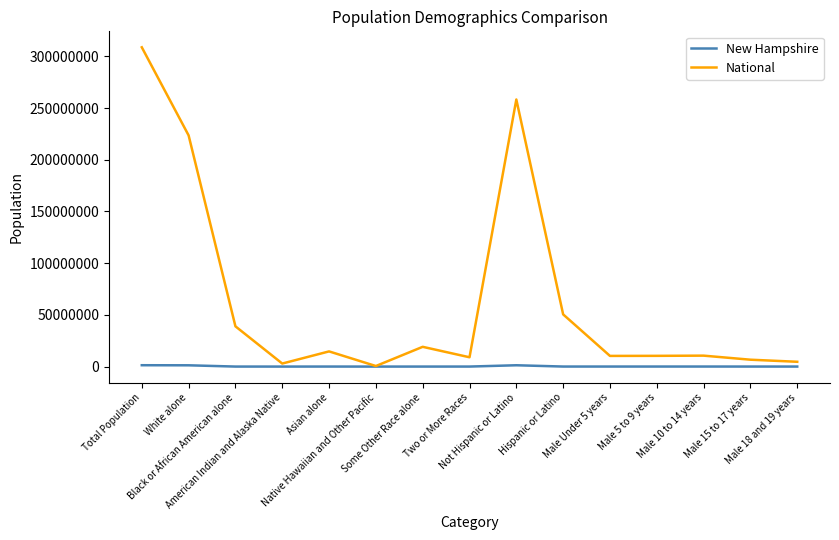

Rank the series by their maximum value, from lowest to highest.

New Hampshire, National